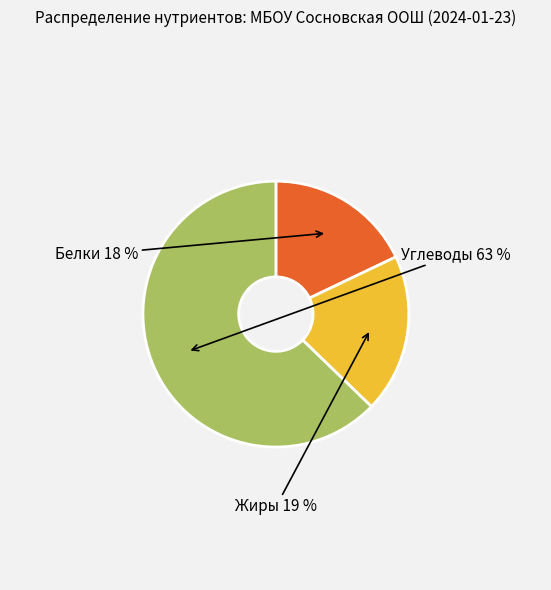

Does any single category account for the majority?

Yes